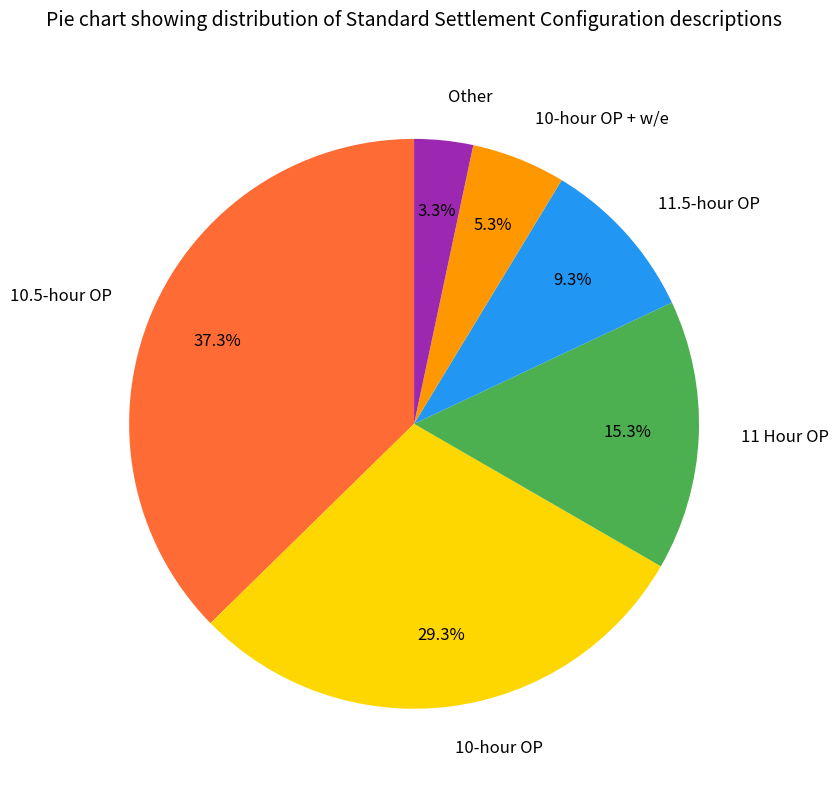

Do 10-hour OP + w/e and Other together represent more than half of the pie?

No